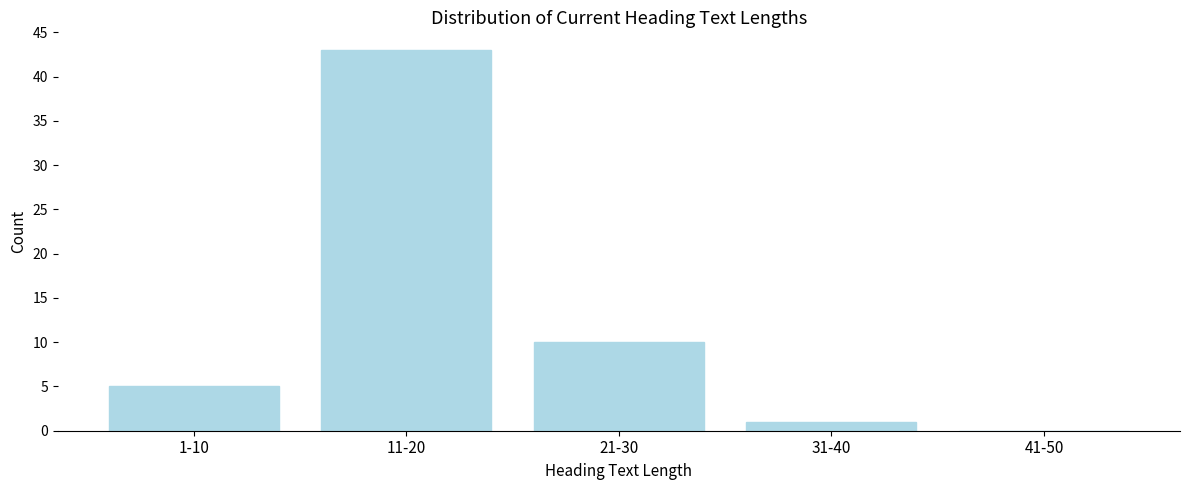

Reading left to right, list all the values displayed in this chart.

1-10=5	11-20=43	21-30=10	31-40=1	41-50=0